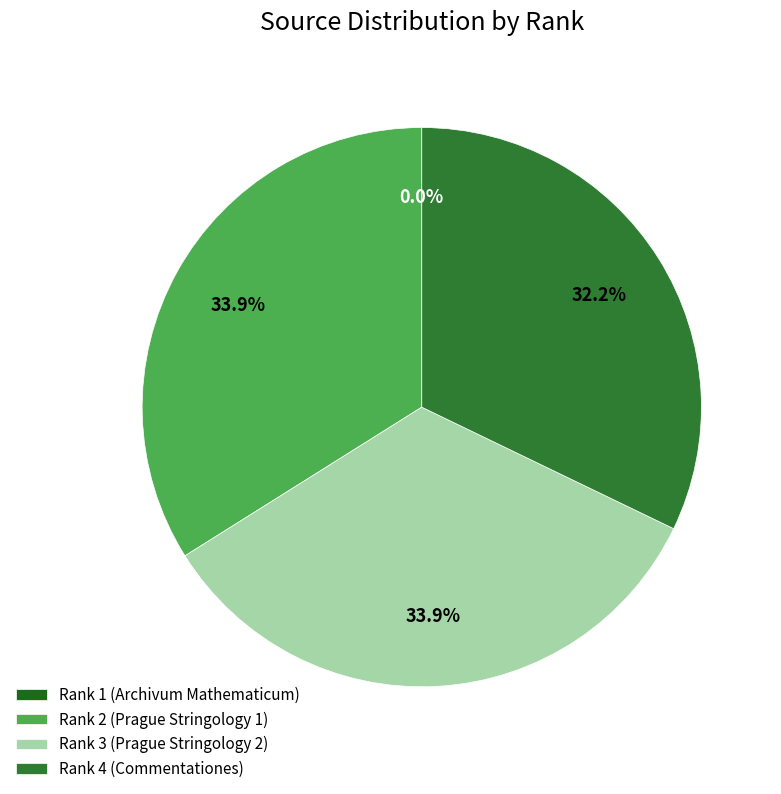

To the nearest percent, what is the difference between the largest and smallest slice percentages?

34%